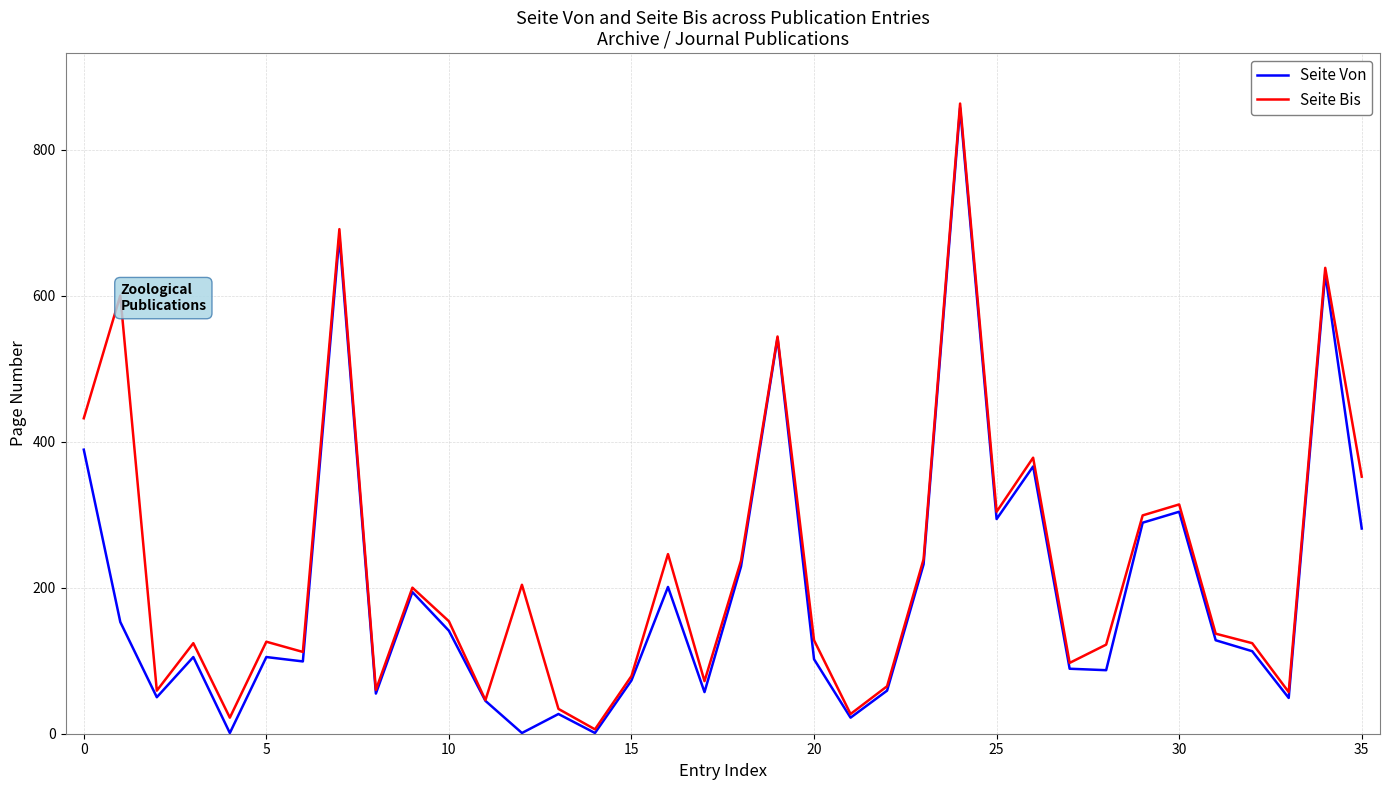

What are all the series names shown in the legend?

Seite Von, Seite Bis